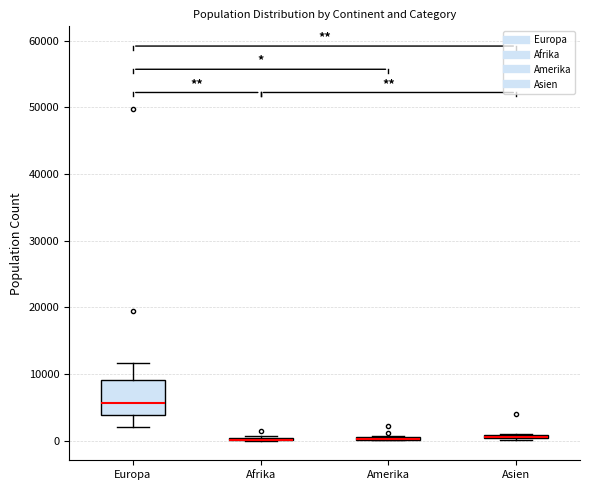

Where is the lower edge of the box for Asien on the y-axis? The values are not printed on the chart, so give them approximately, as read against the axis.

0